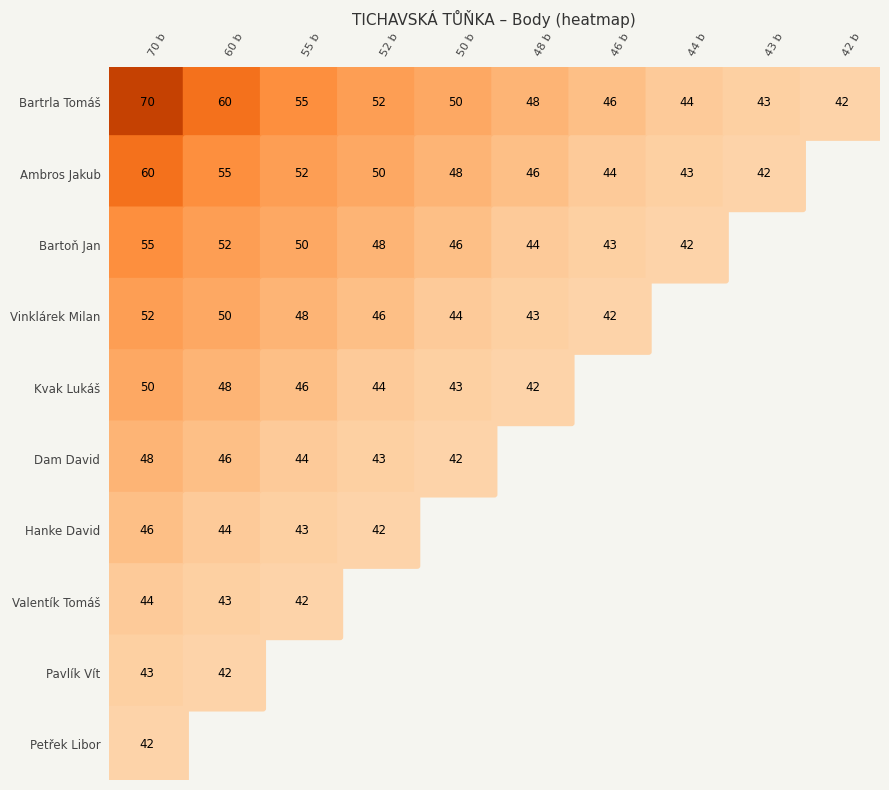

The value of Pavlík Vít at 0 is 10. True or false?

False